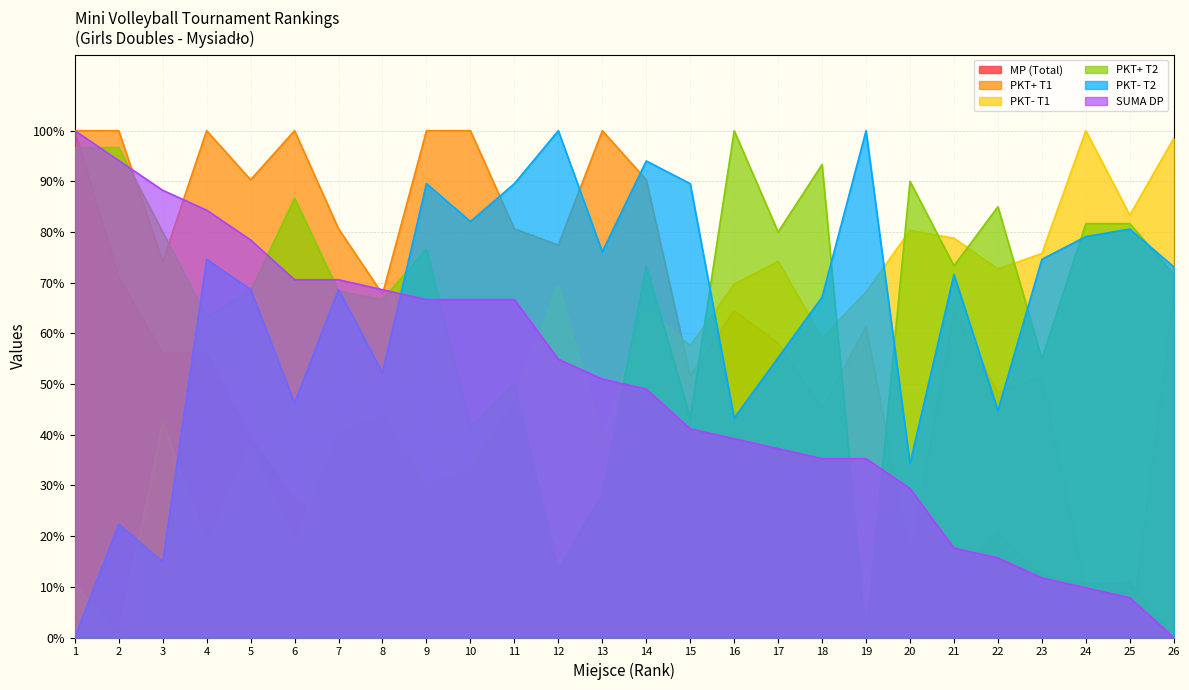

At which label is MP (Total) closest to 49?

3